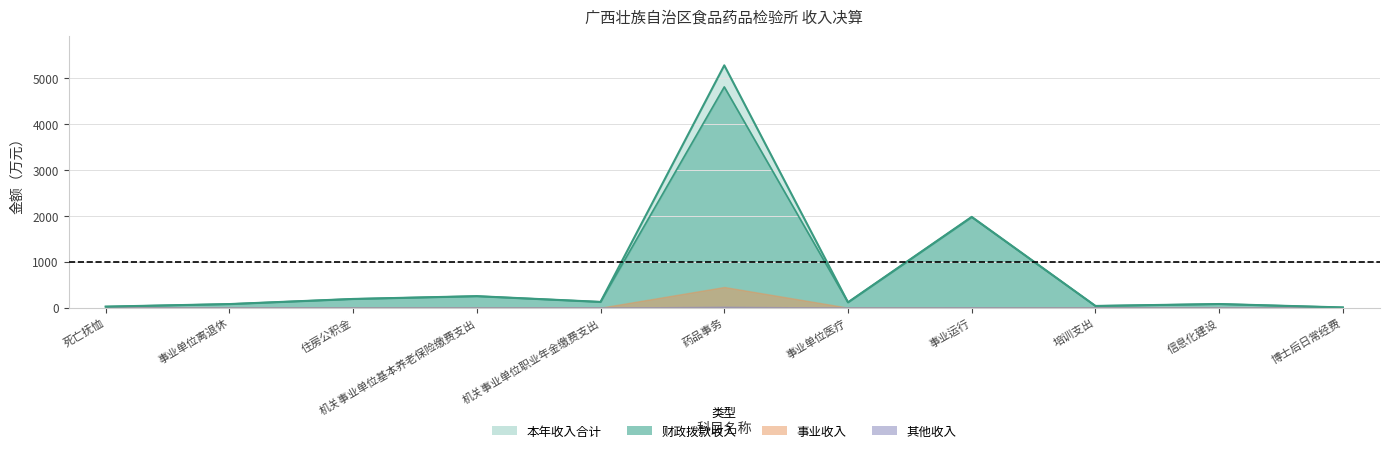

At which category does 财政拨款收入 reach its first local valley?

机关事业单位职业年金缴费支出